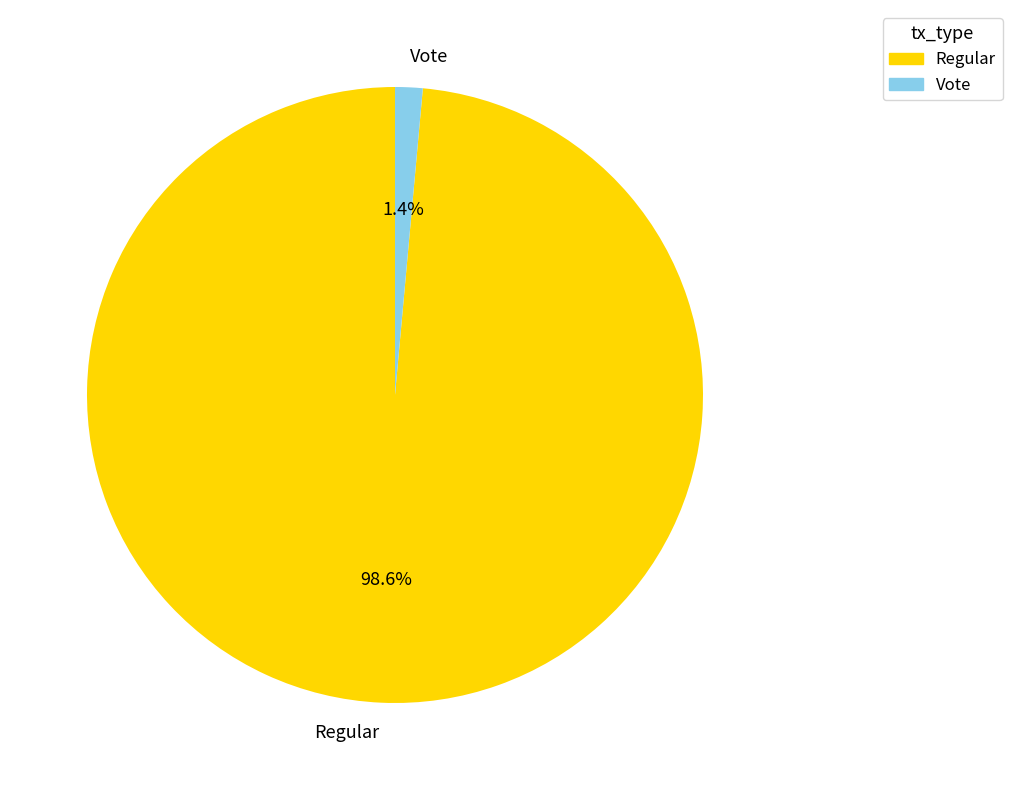

What is the largest slice in the pie chart?

Regular